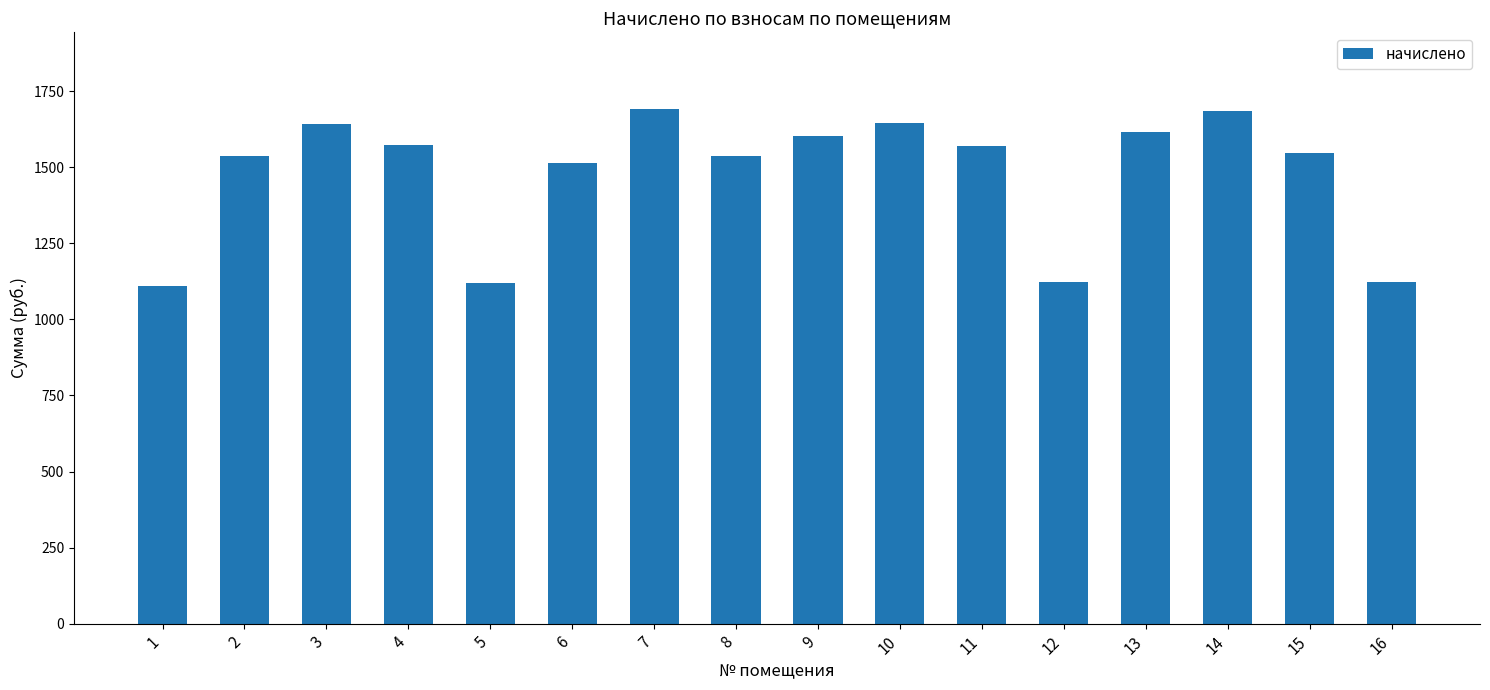

How many bars are there in total?

16